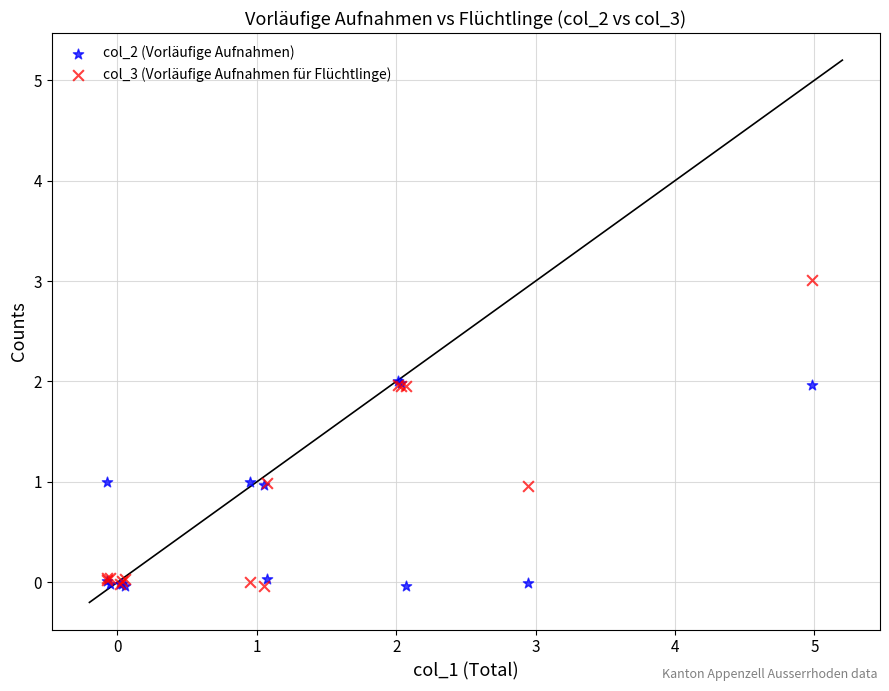

What are all the series names shown in the legend?

col_2 (Vorläufige Aufnahmen), col_3 (Vorläufige Aufnahmen für Flüchtlinge)